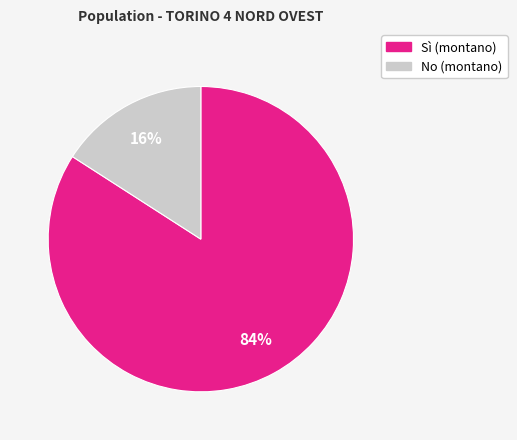

How many slices are in this pie chart?

2